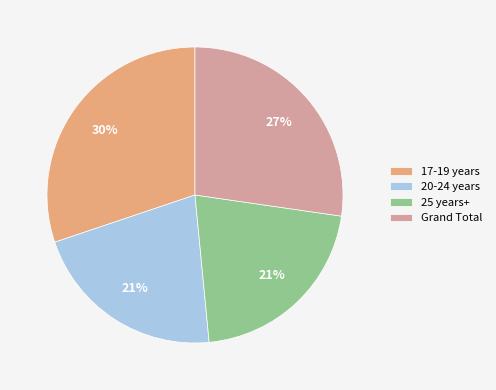

Which category has the biggest portion of the pie?

17-19 years